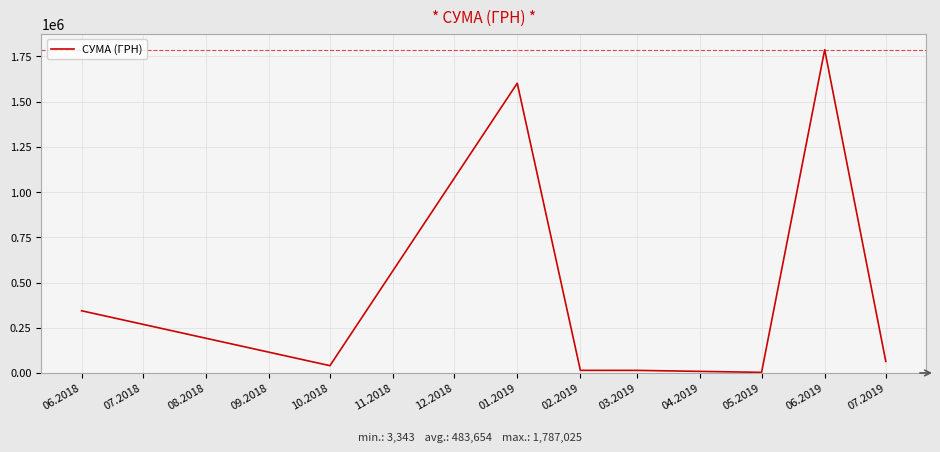

At which label does the data first exceed 64286?

06.2018